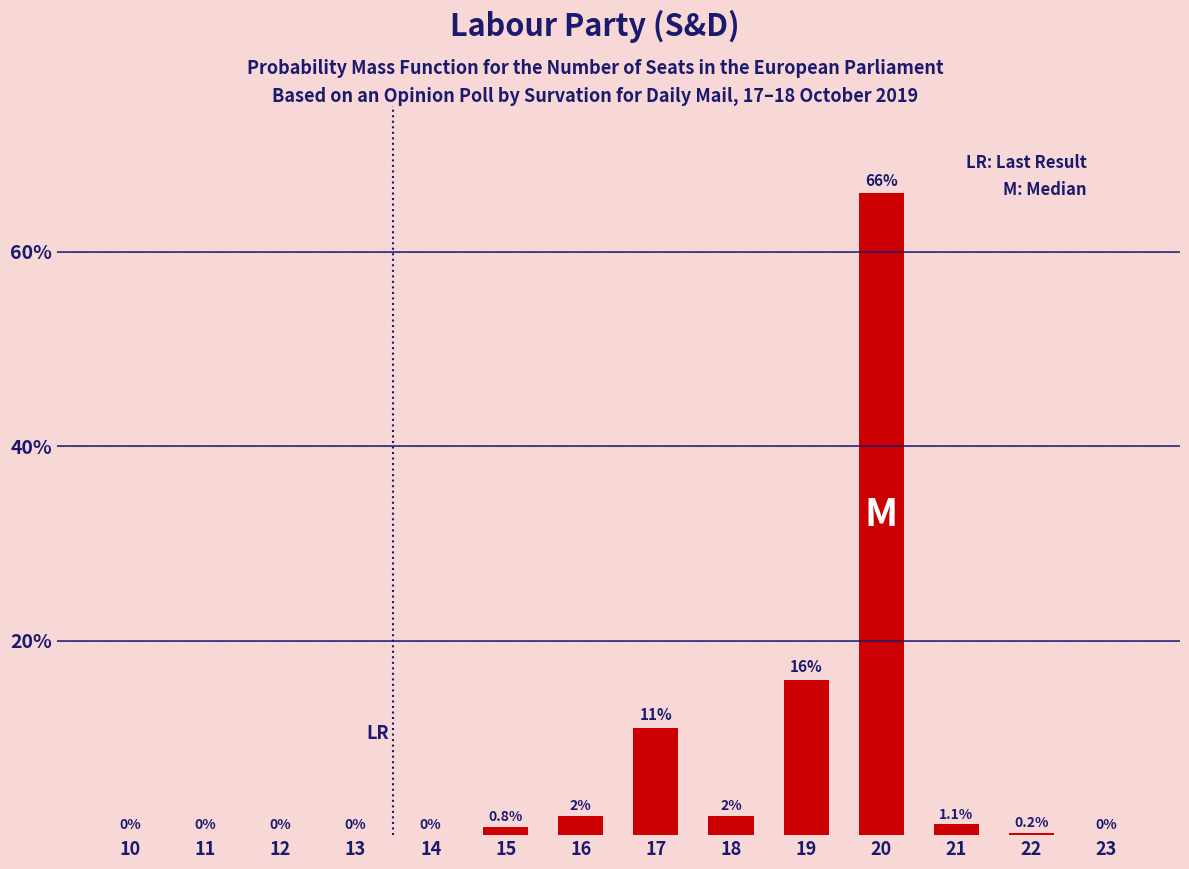

How many positive values are there?

8